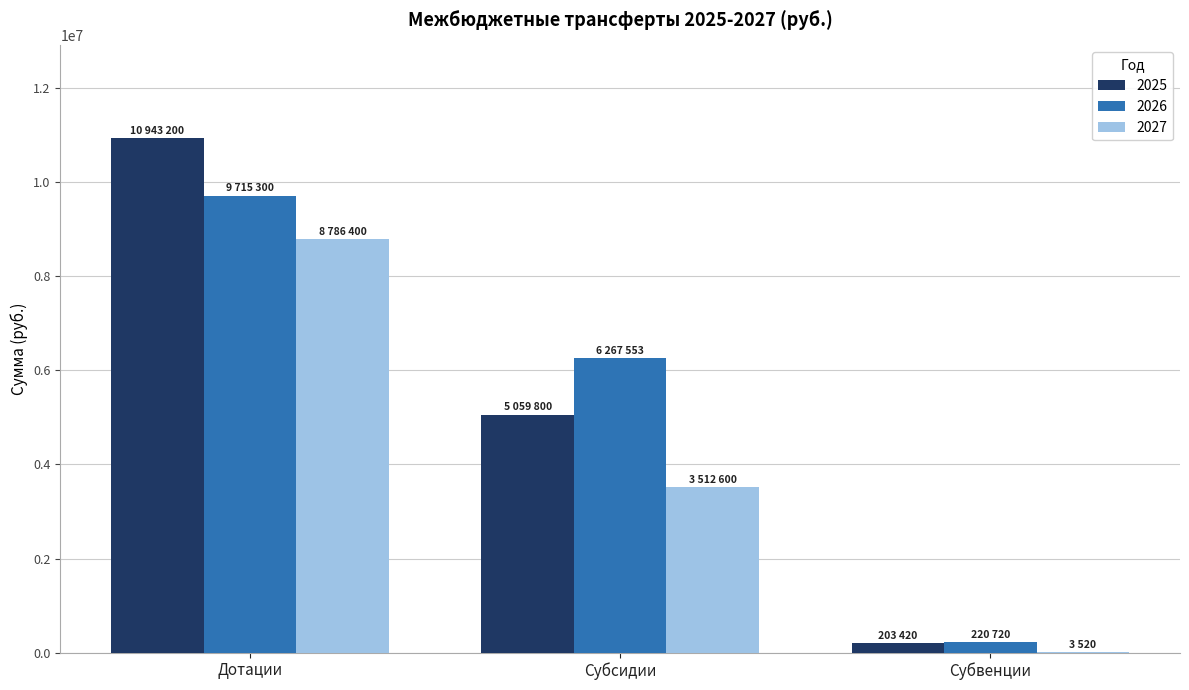

Where does the 2027 series first go above 3512600?

Дотации